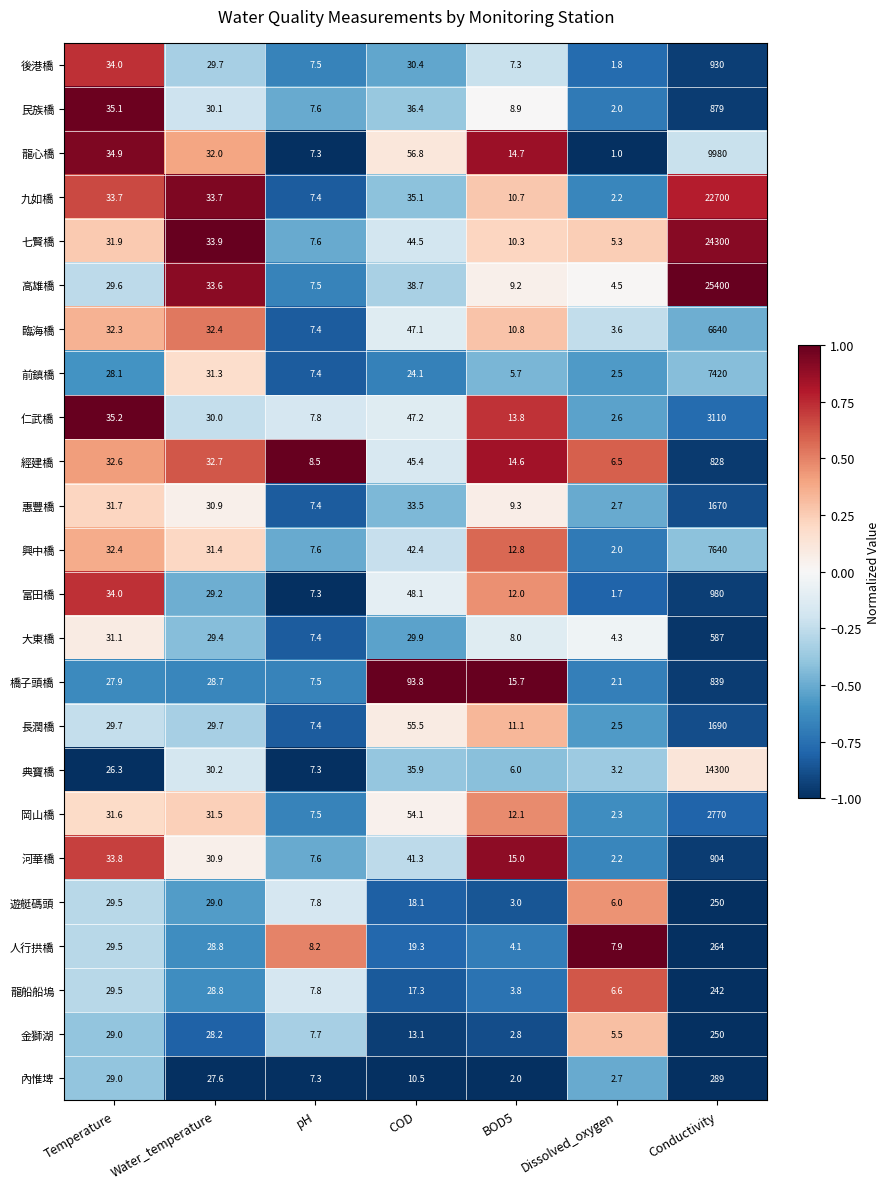

Read the 仁武橋 value at BOD5.

13.8